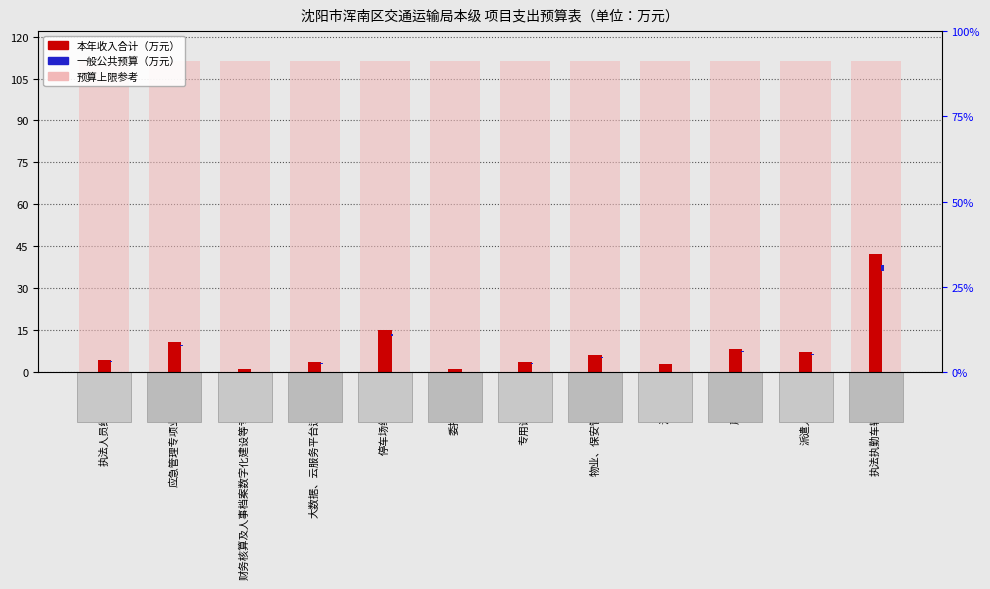

At which category is the sum across all series the highest?

执法执勤车辆购置费